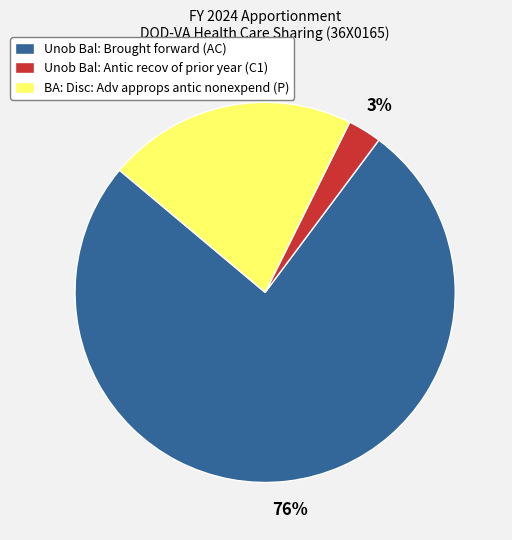

How many slices are in this pie chart?

3